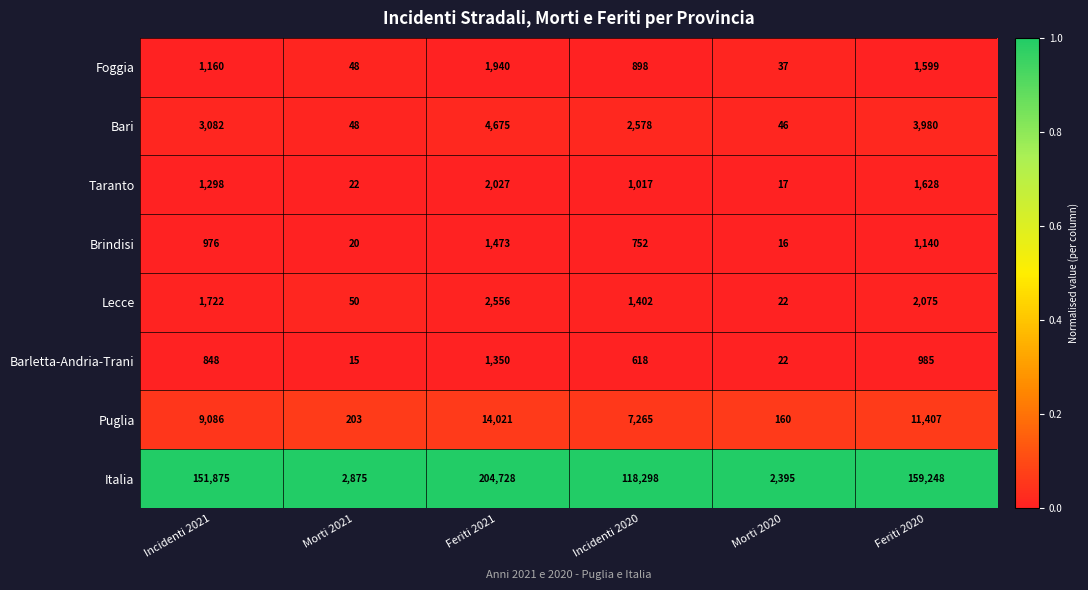

What is the sum of the Italia values at Feriti 2021 and Morti 2021?

207603